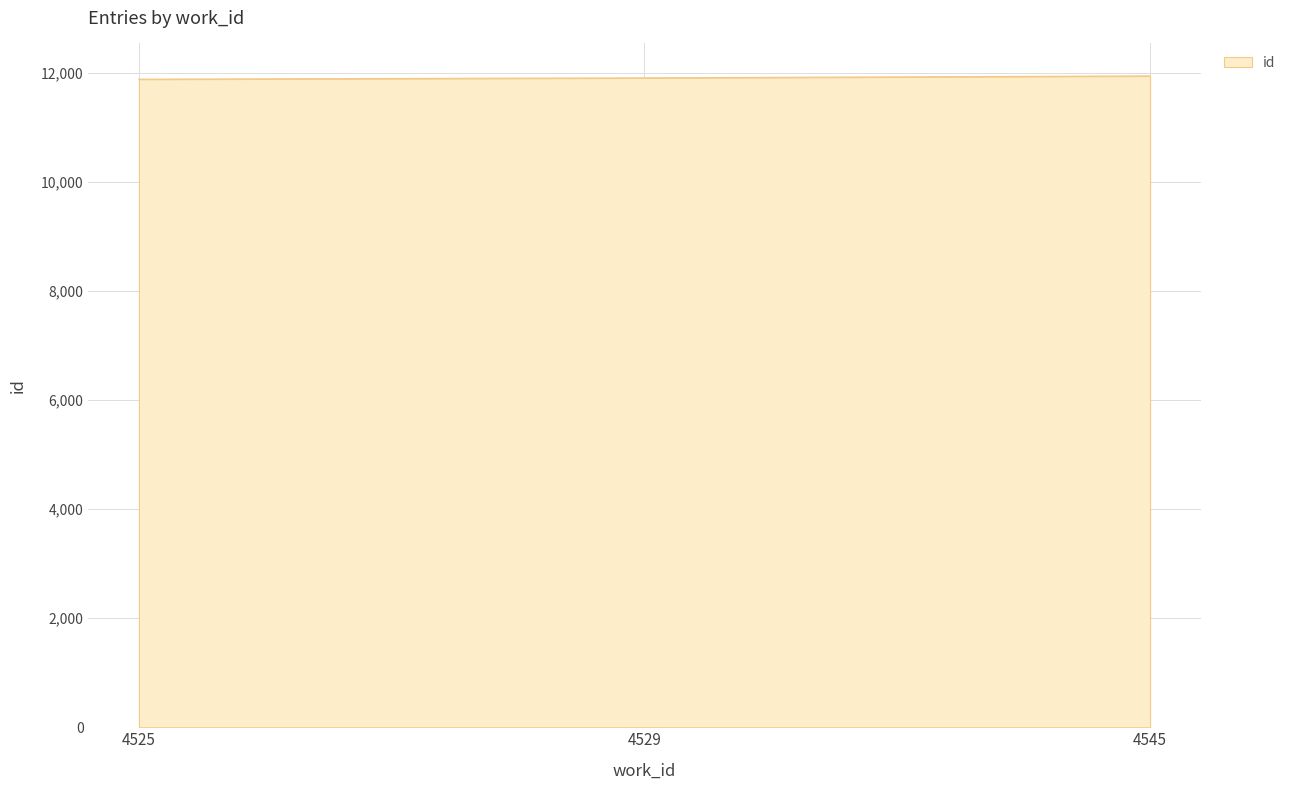

How many lines are shown in the chart?

1